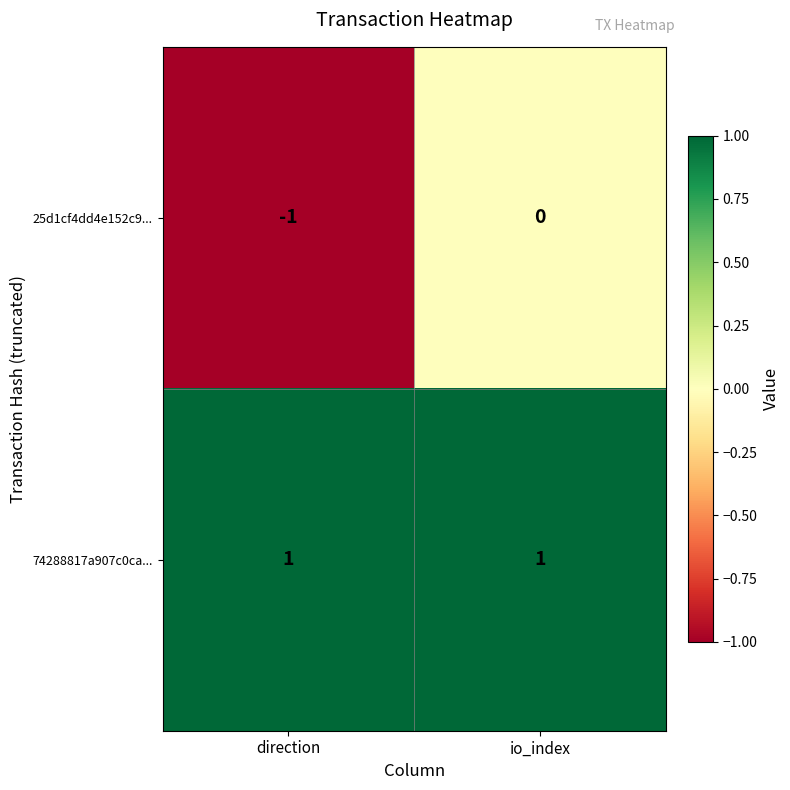

At direction, list the series in order from largest to smallest.

74288817a907c0ca..., 25d1cf4dd4e152c9...